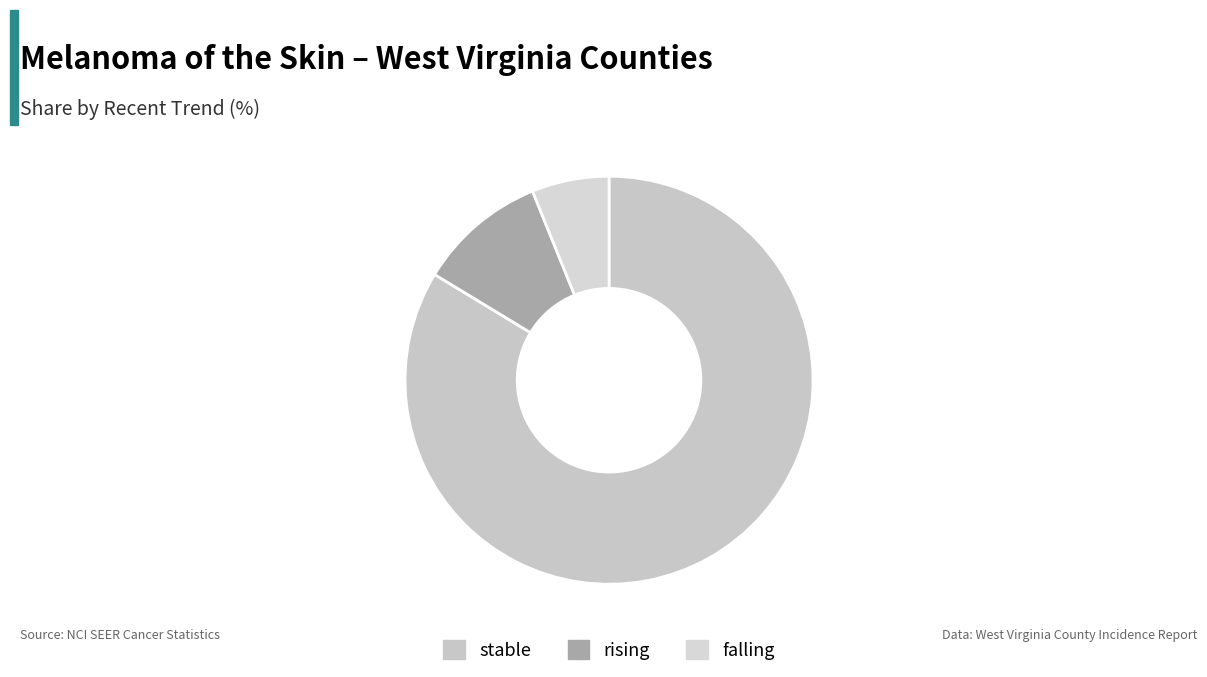

Combined, do falling and stable account for over 50%?

Yes